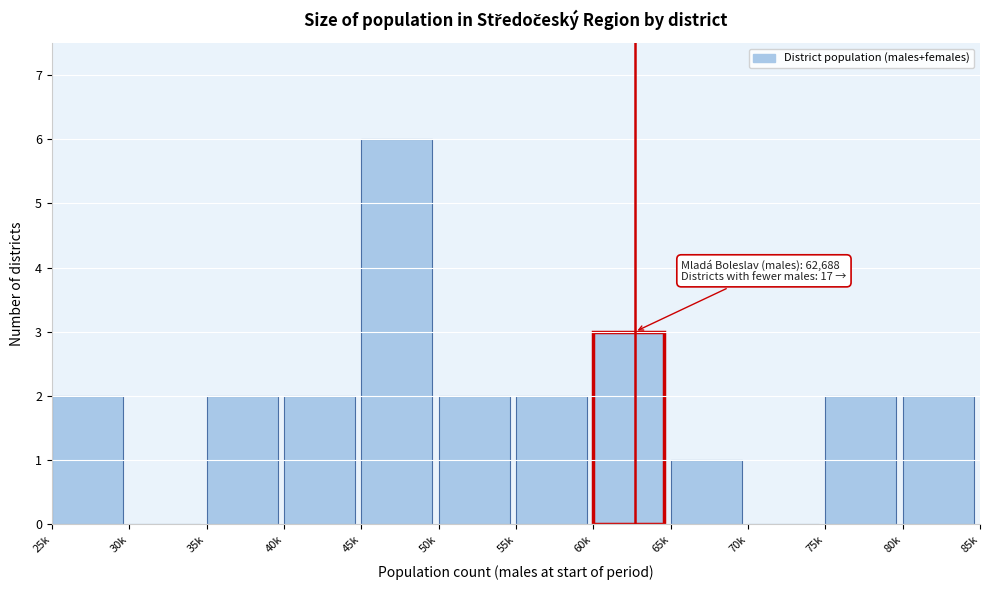

Reading left to right, list all the values displayed in this chart.

25k=2	30k=0	35k=2	40k=2	45k=6	50k=2	55k=2	60k=3	65k=1	70k=0	75k=2	80k=2